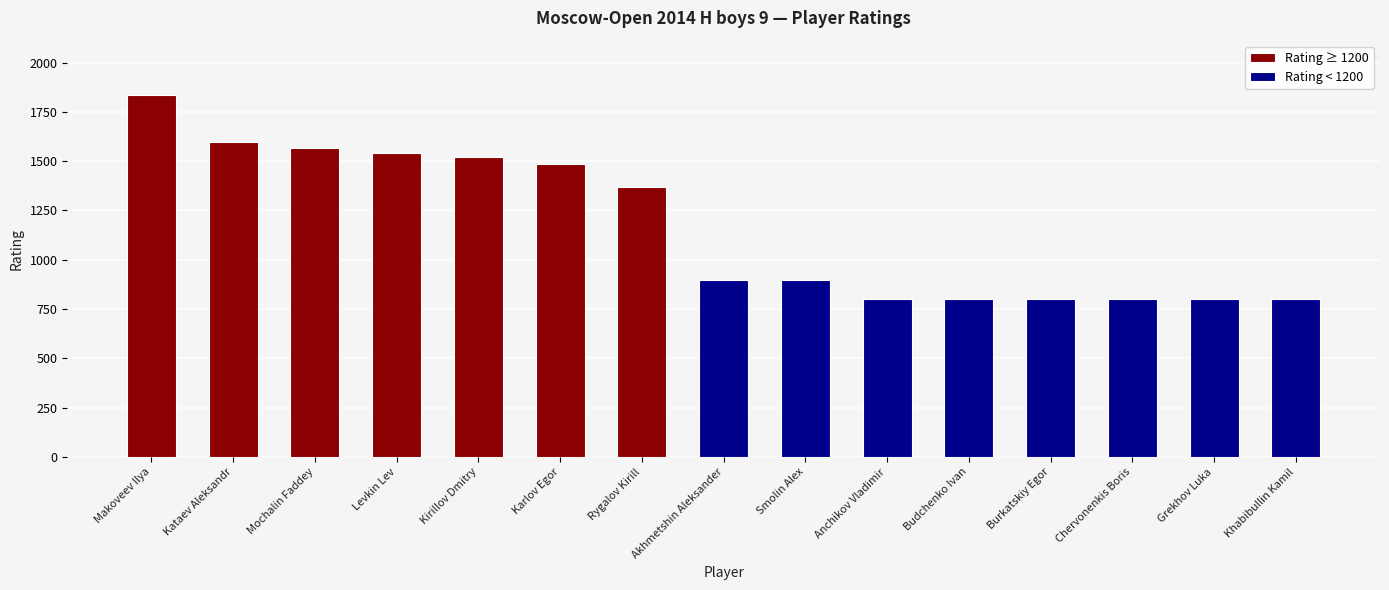

What is the average value?

1168